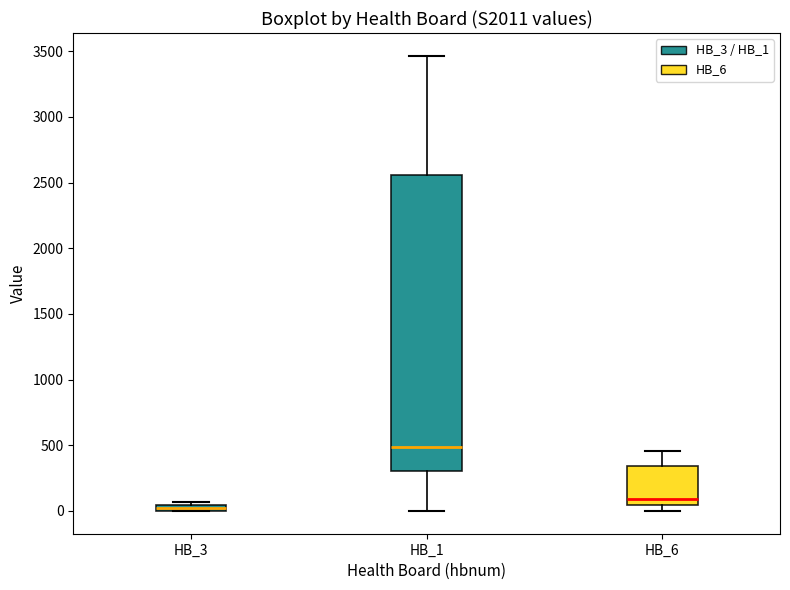

Which box has the highest median line?

HB_1